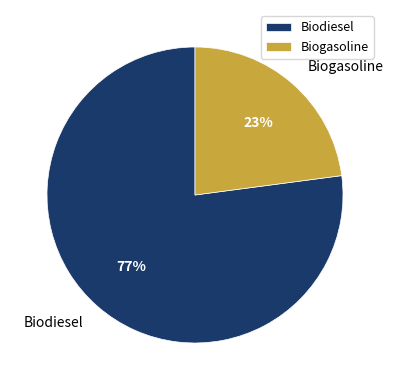

Which category has the smallest portion of the pie?

Biogasoline